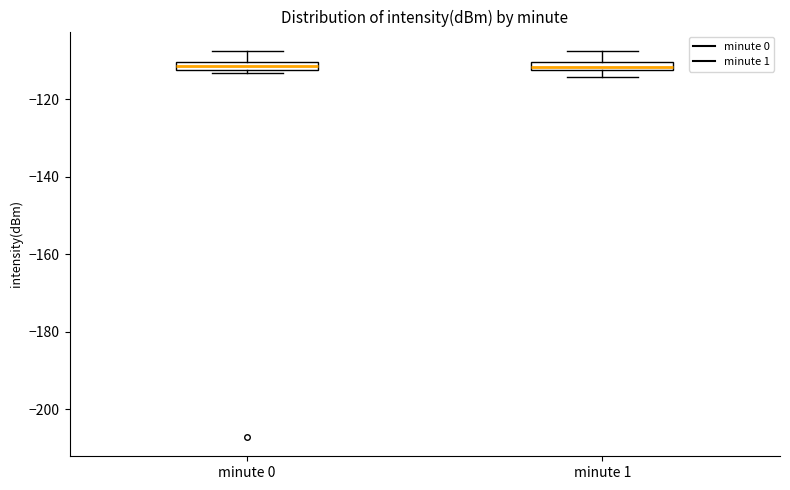

Where does the upper whisker of the box for minute 1 end on the y-axis? The values are not printed on the chart, so give them approximately, as read against the axis.

-108